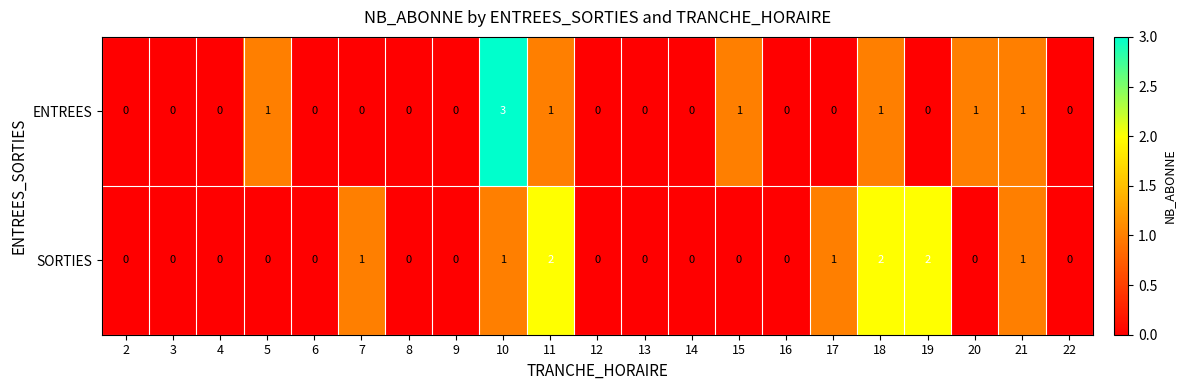

At which label does ENTREES reach its peak?

10